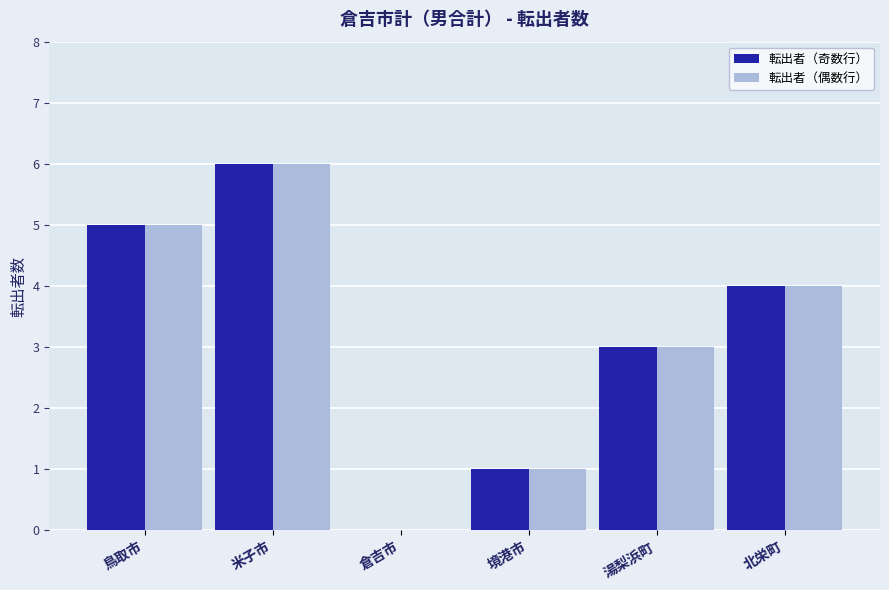

Reading right to left, transcribe all the data shown in this chart.

転出者（奇数行）: 4	3	1	0	6	5
転出者（偶数行）: 4	3	1	0	6	5